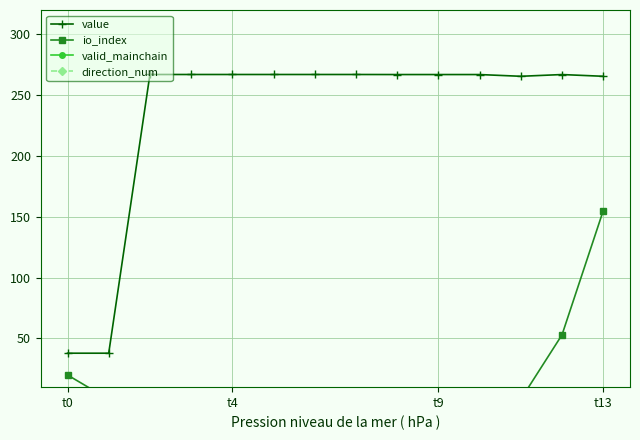

What is the sum of the valid_mainchain values at 5 and 11?

2.0